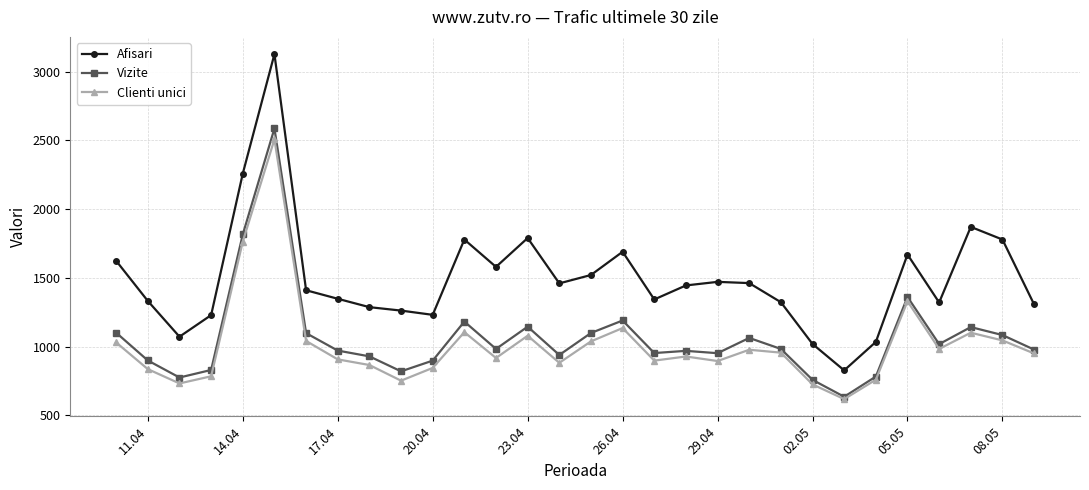

True or false: Afisari has more than 1 interior local peaks.

True